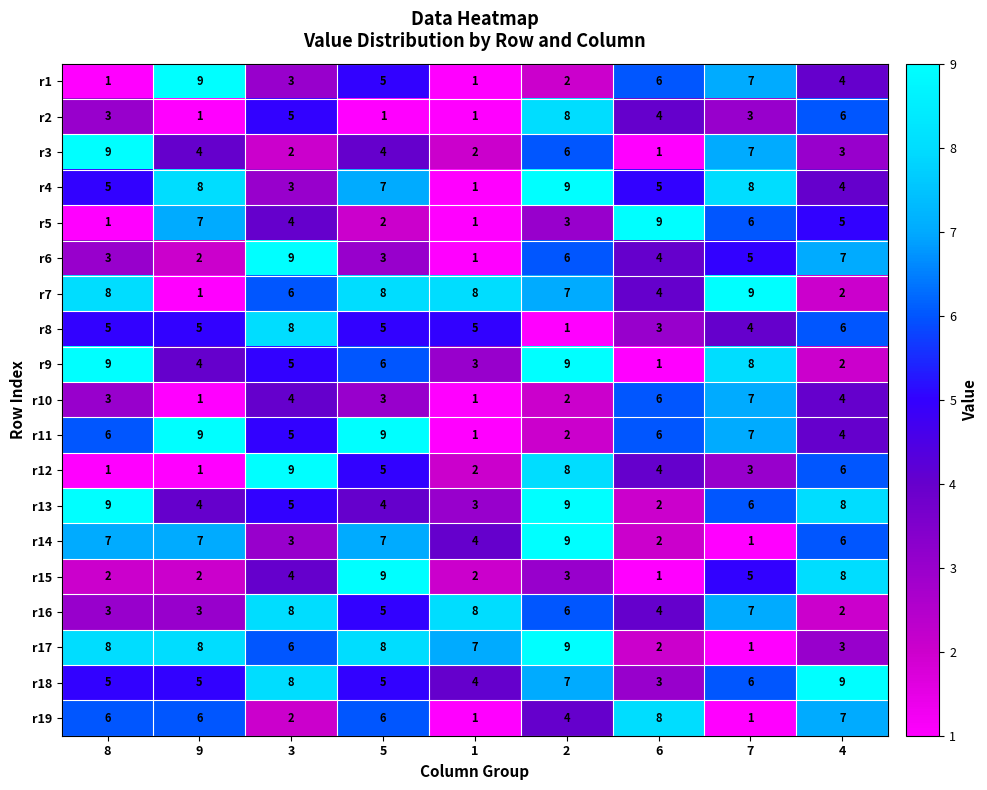

How many series are shown in this chart?

19